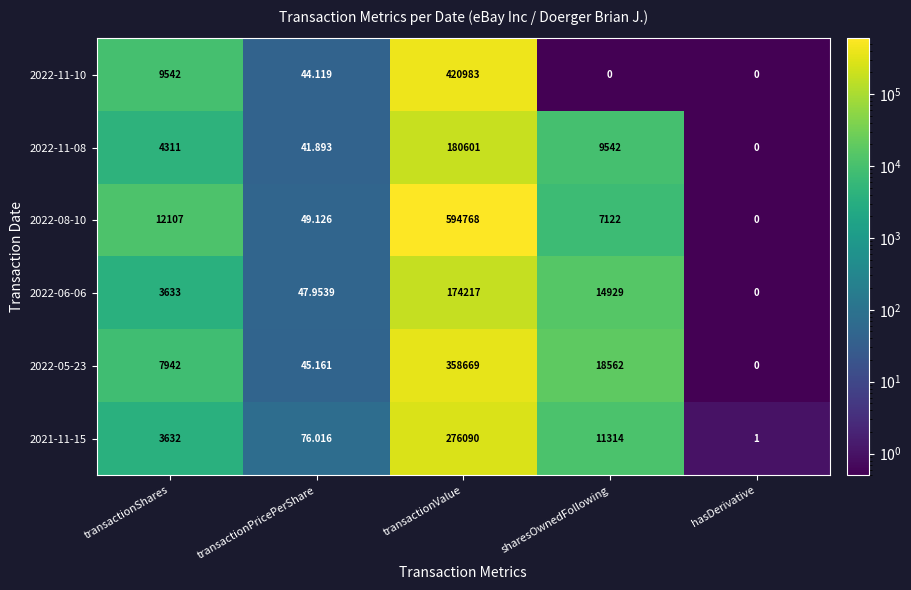

Is the value of 2022-06-06 at transactionShares greater than the value of 2022-05-23 at transactionValue?

No